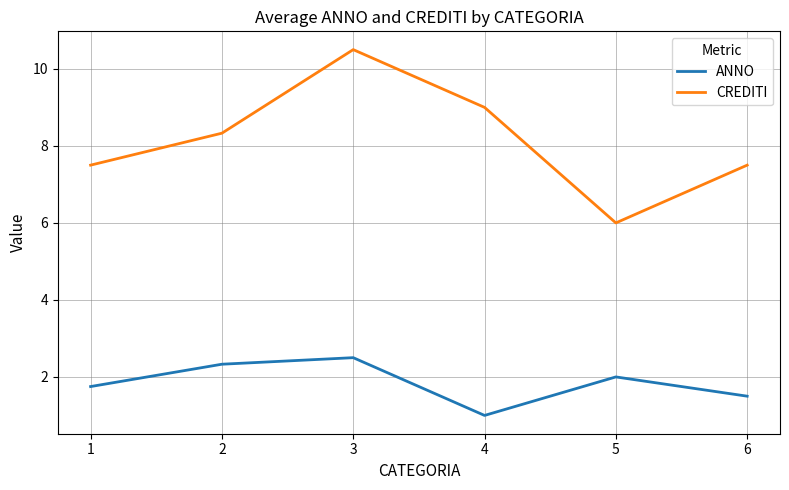

True or false: CREDITI and ANNO cross at least once.

False